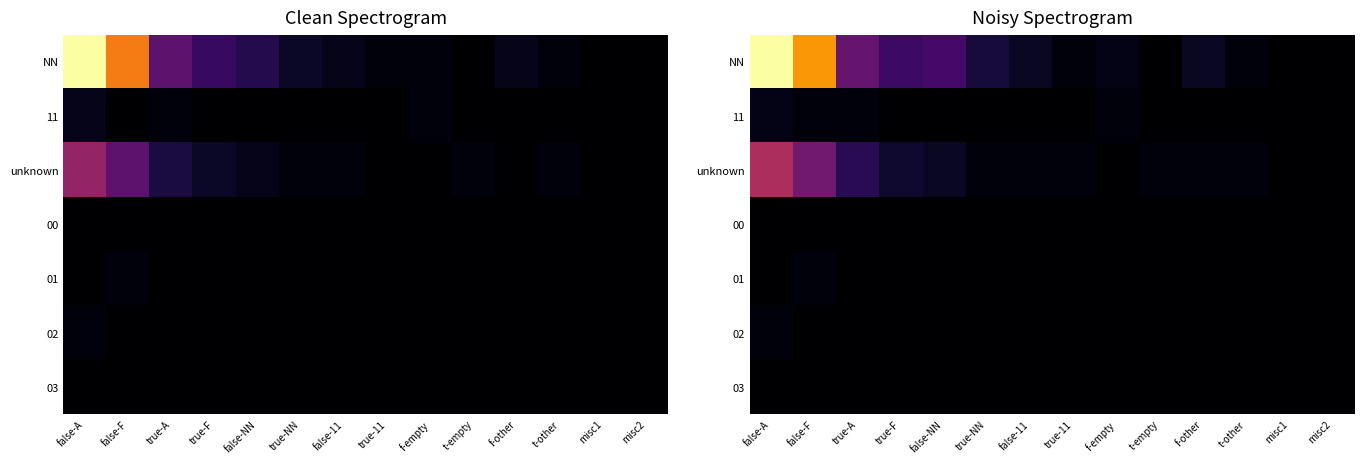

Which series has the largest total across all categories?

NN